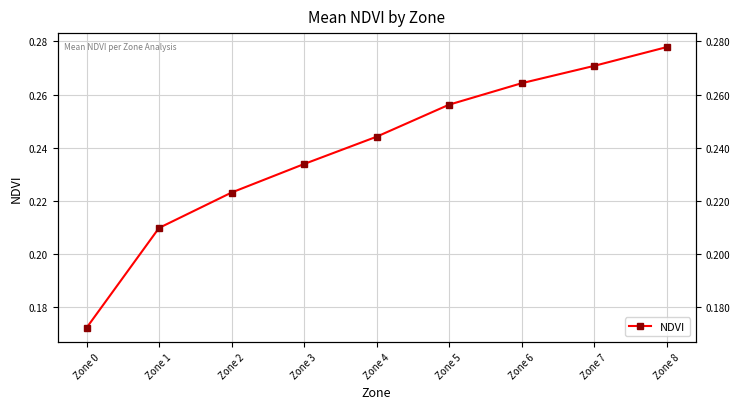

What is the maximum value shown in the chart?

0.3